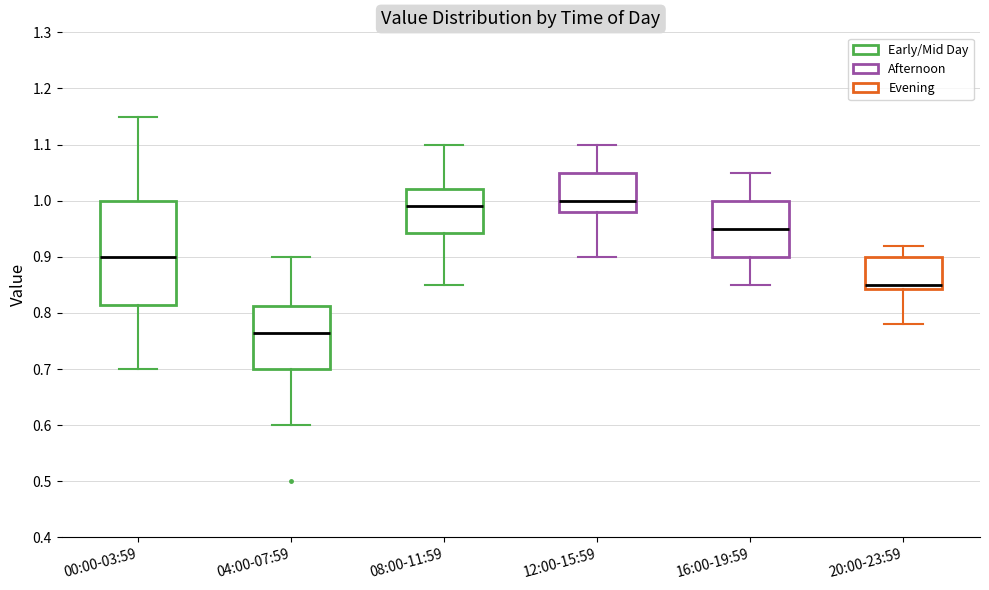

Comparing the boxes themselves (not the whiskers), which one is the tallest?

00:00-03:59